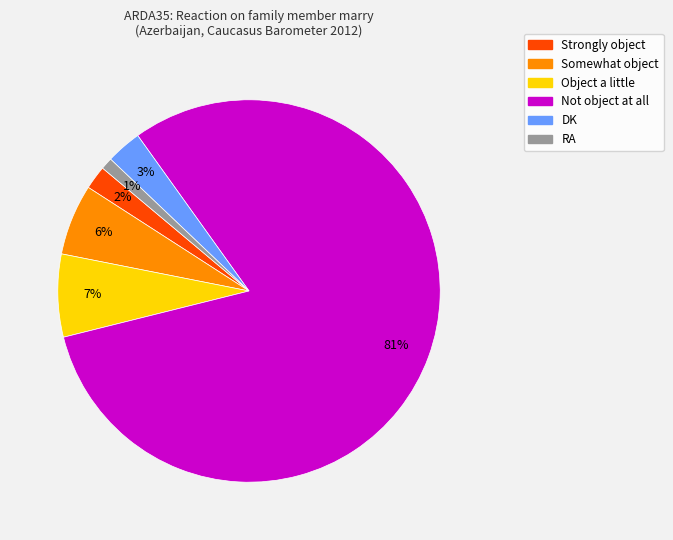

Which has a higher value, Strongly object or Not object at all?

Not object at all